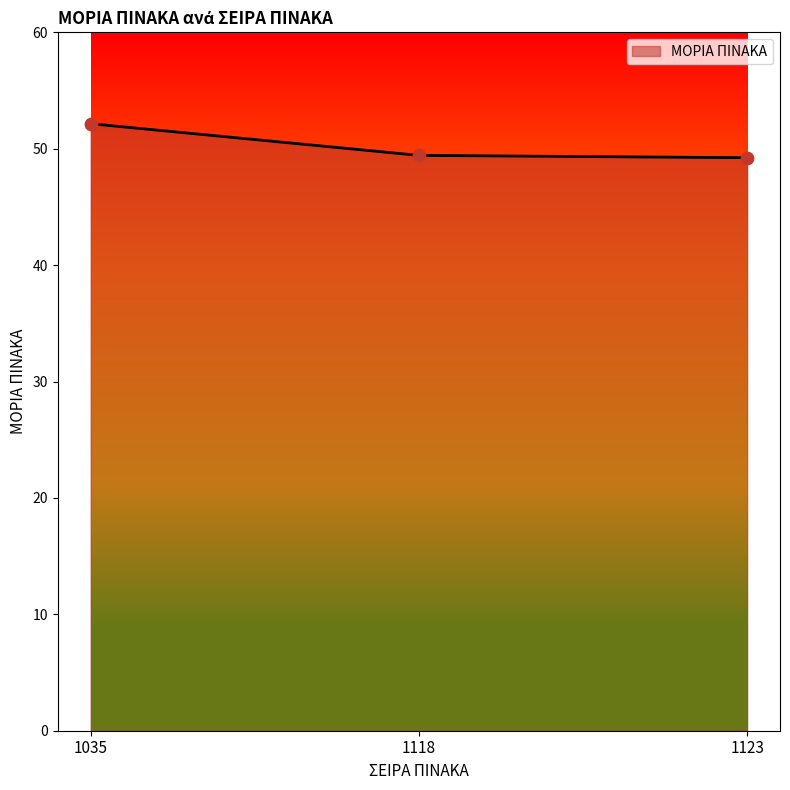

Which has a higher value, 1123 or 1035?

1035